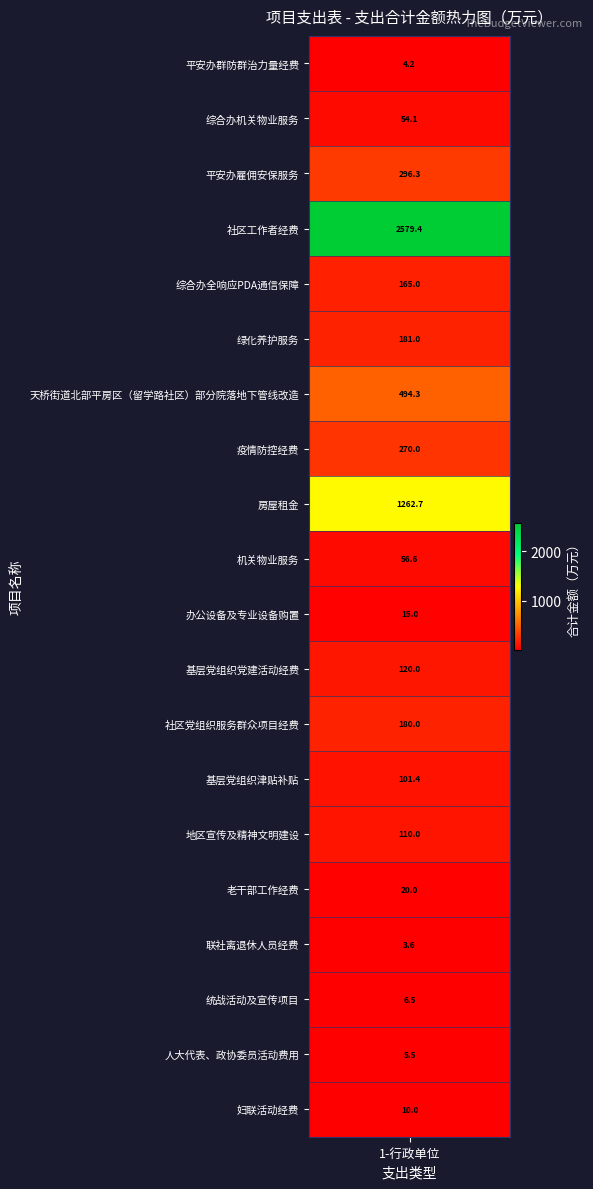

The chart shows a value of 35.0 at 机关物业服务. True or false?

False